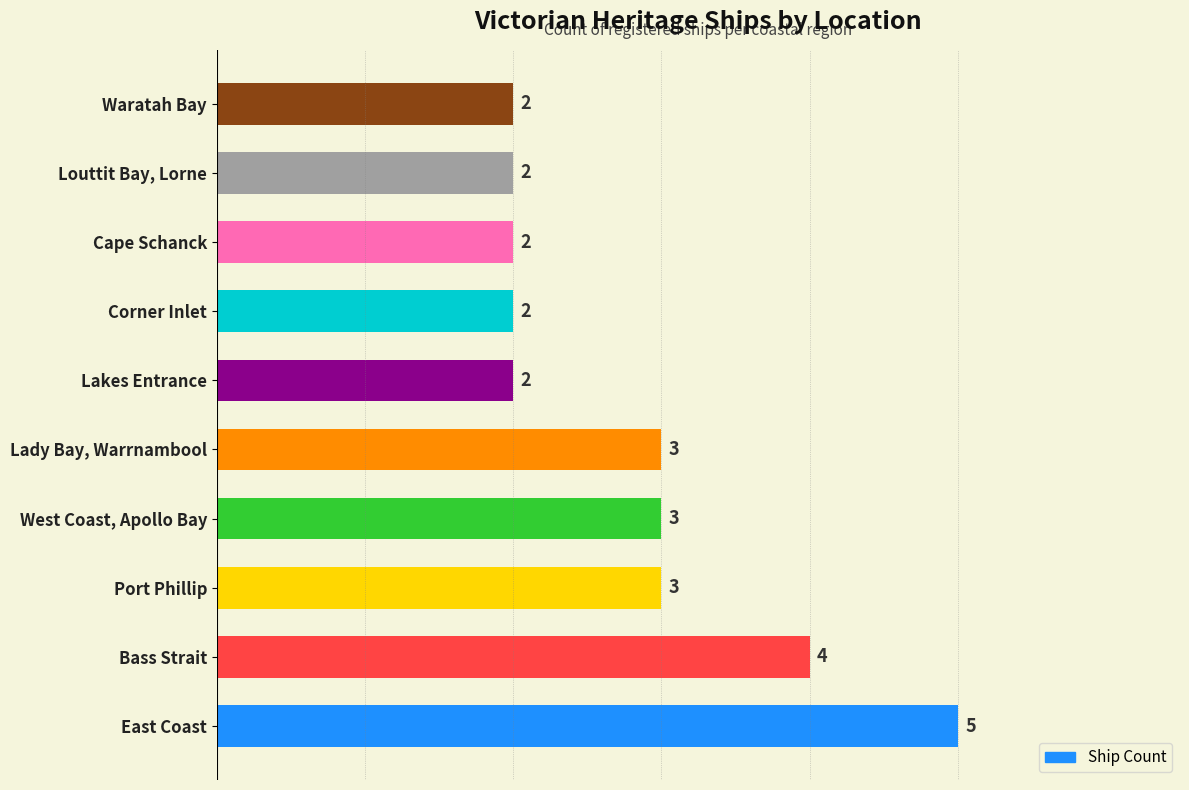

How many series are shown in this chart?

1